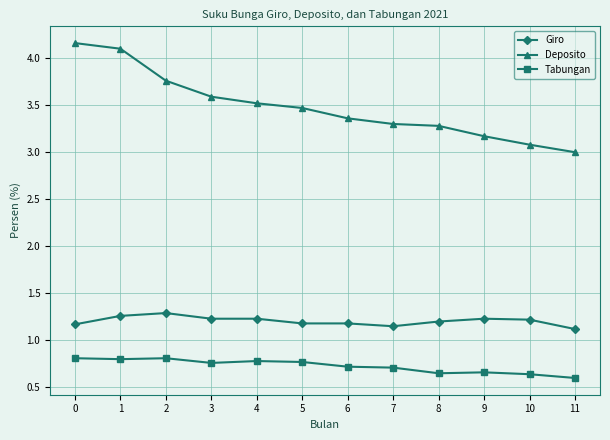

Rank the series by their average value, from highest to lowest.

Deposito, Giro, Tabungan